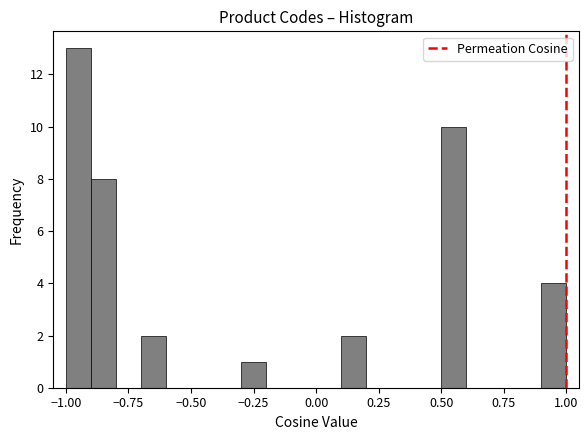

Read against the x-axis, roughly where is the centre of the tallest bar?

-0.95